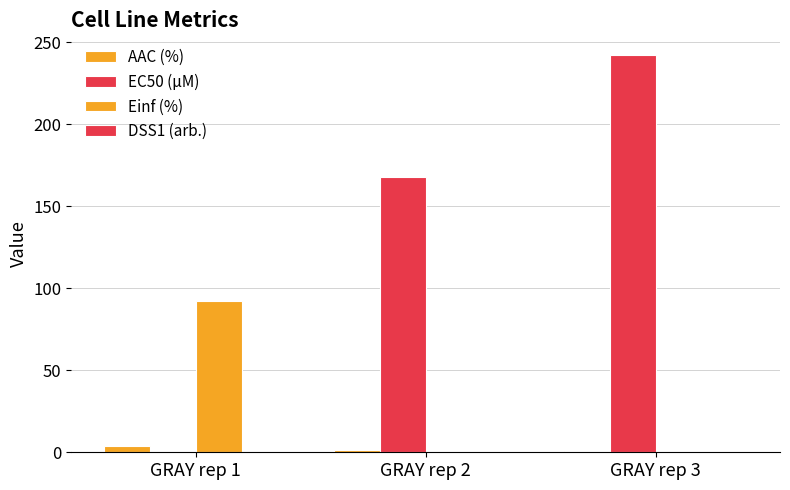

List the series in order of their peak value, highest first.

EC50 (µM), Einf (%), AAC (%), DSS1 (arb.)